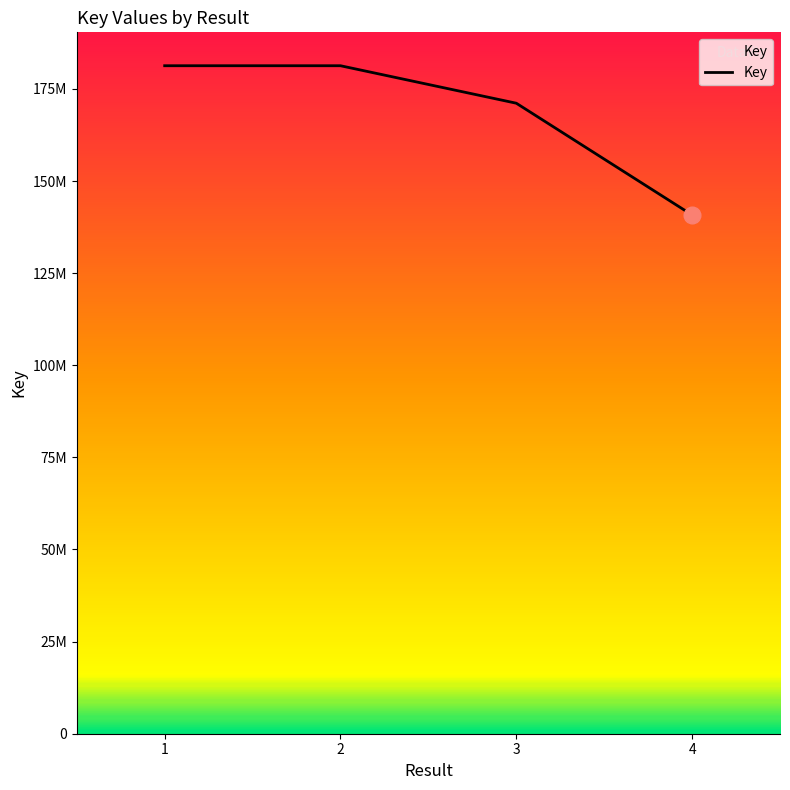

True or false: the data has more than 0 interior local peaks.

False